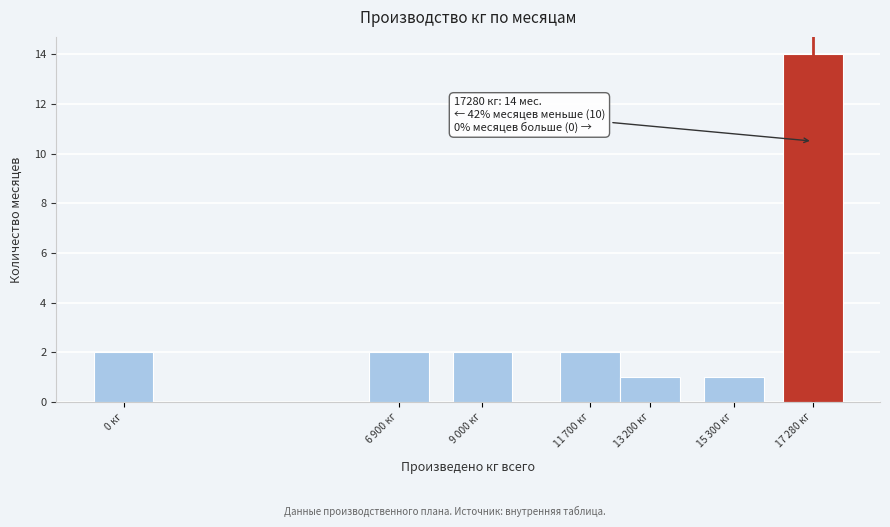

Reading left to right, list all the values displayed in this chart.

2	2	2	2	1	1	14